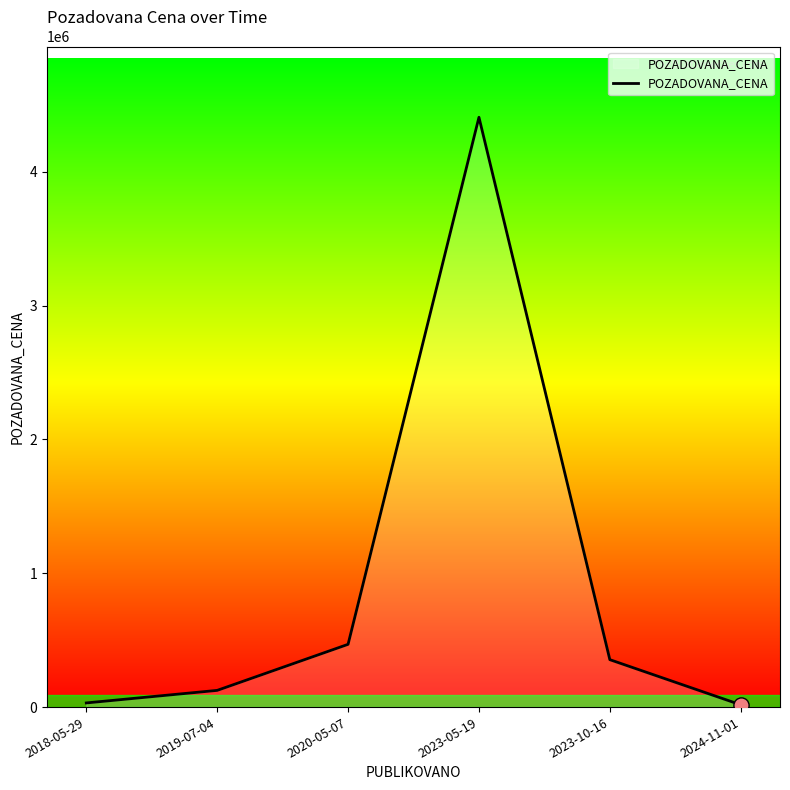

Approximately how many times larger is the value at 2023-05-19 compared to 2023-10-16?

12.4